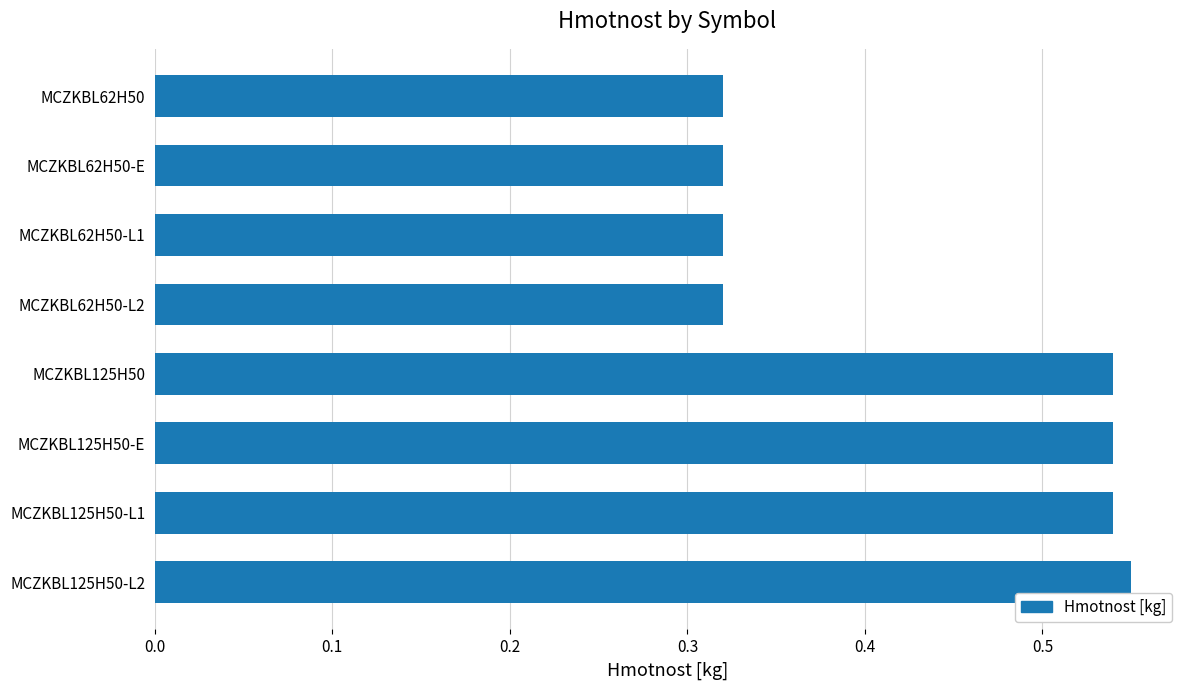

What position from the top is MCZKBL62H50?

1